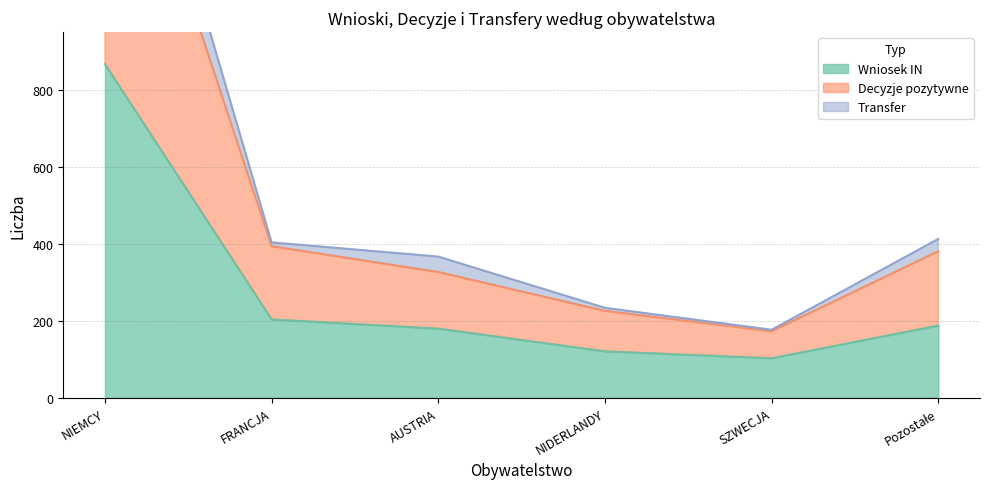

What position from the left is SZWECJA?

5